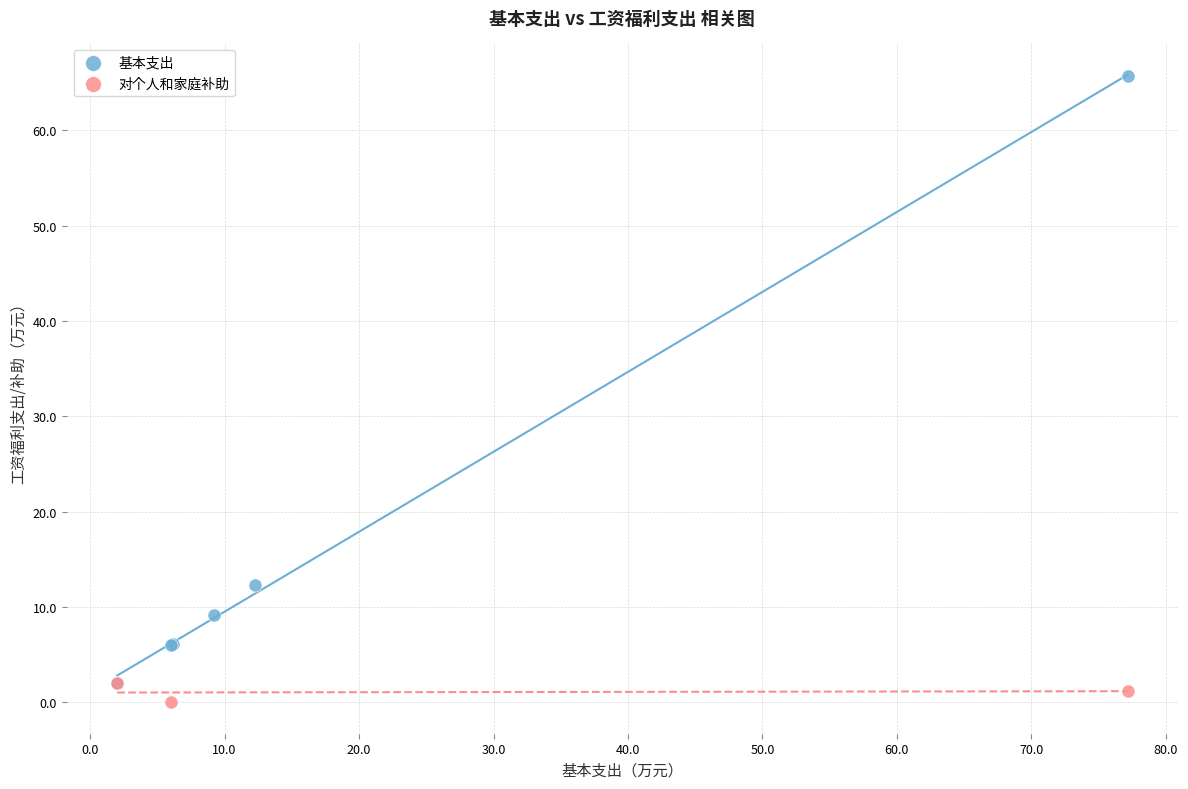

Which series reaches the maximum Y coordinate?

基本支出